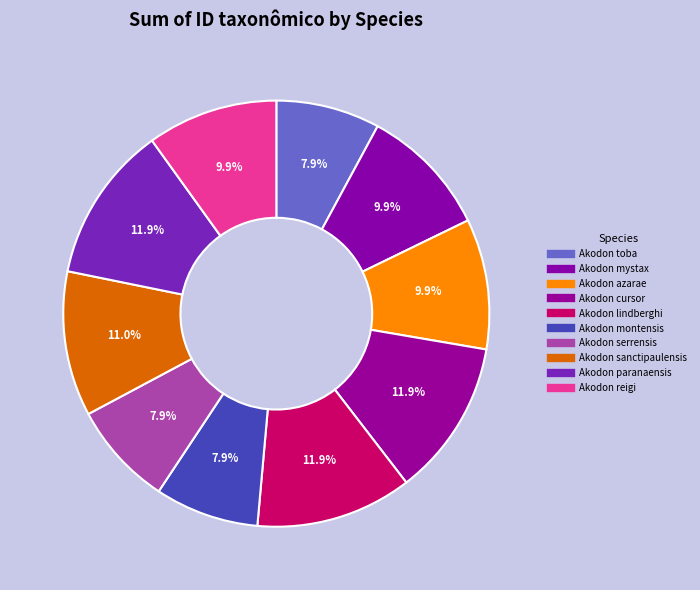

How many slices are in this pie chart?

10